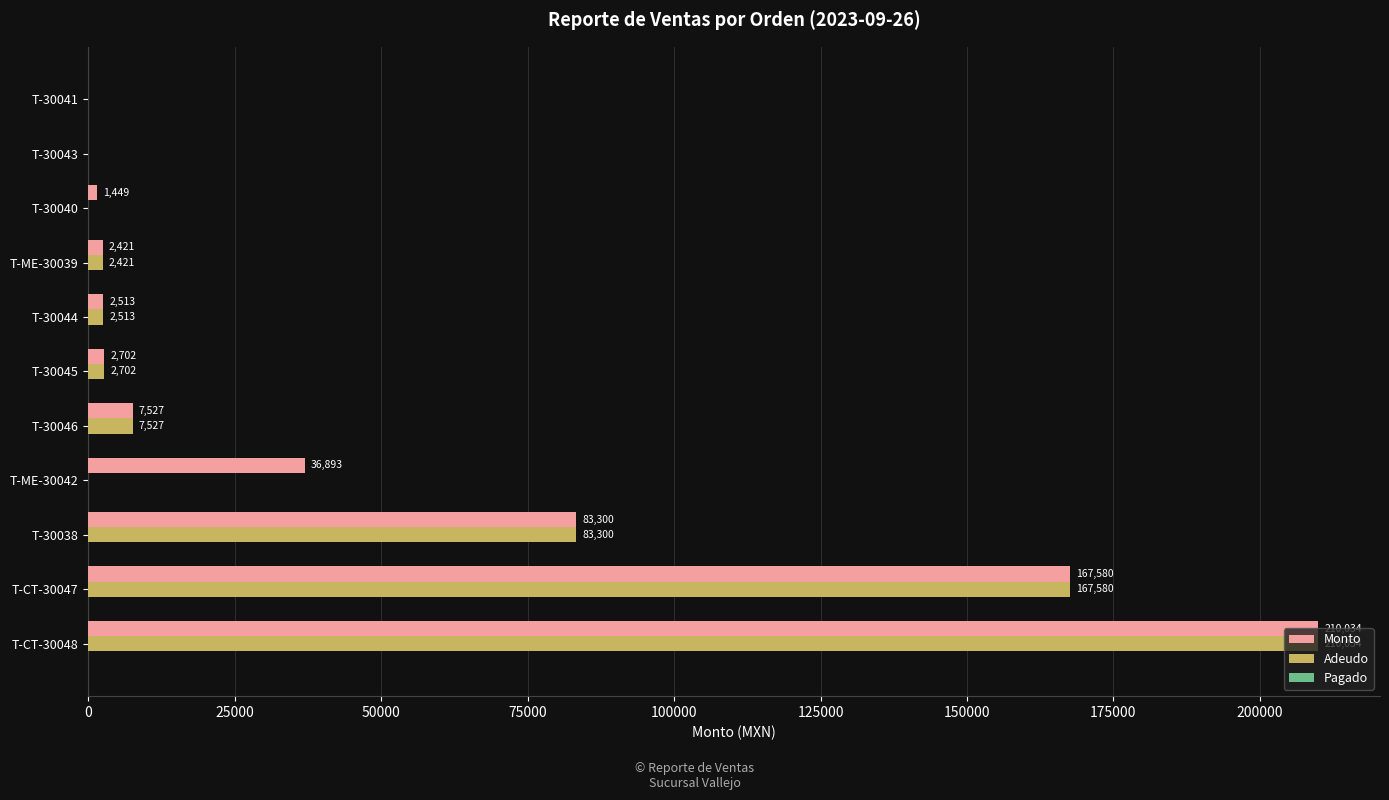

What is the highest value of the Monto series?

210033.6